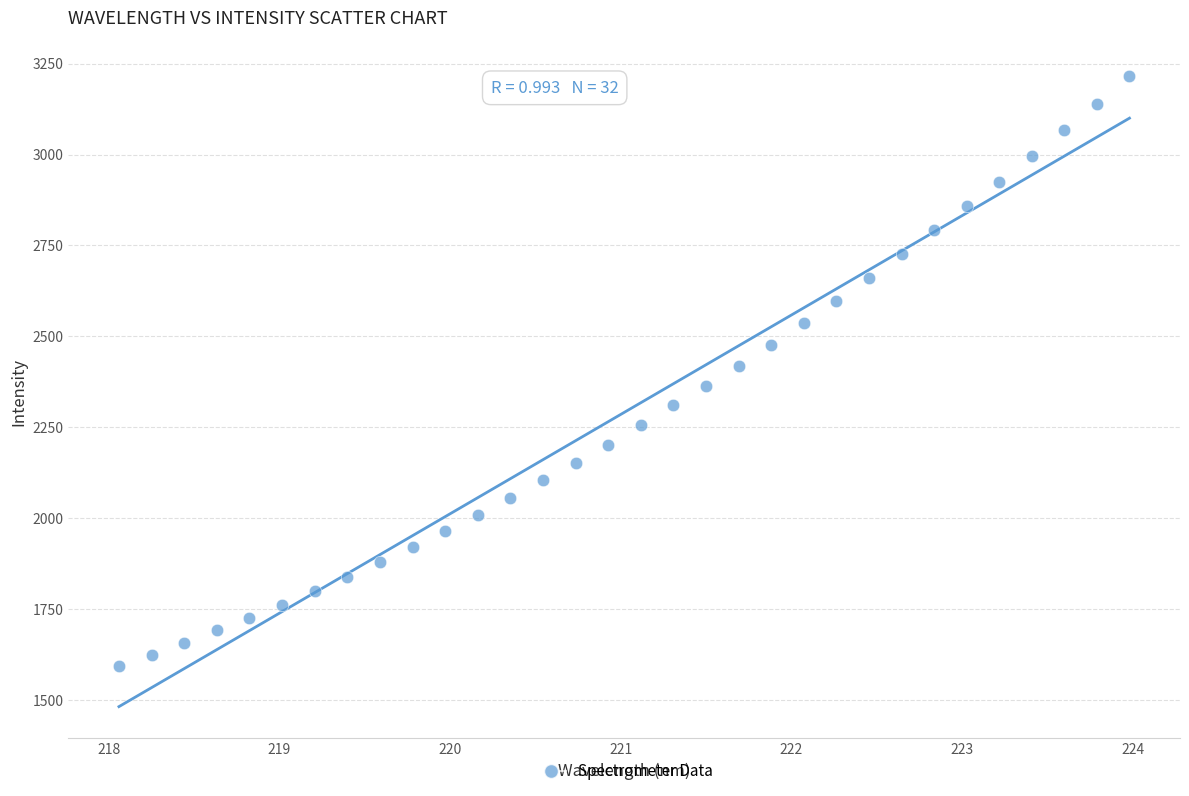

What is the range of X values (max minus min)?

5.9